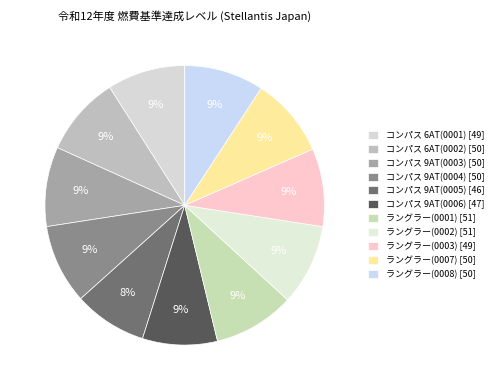

Count the number of slices in the pie.

11